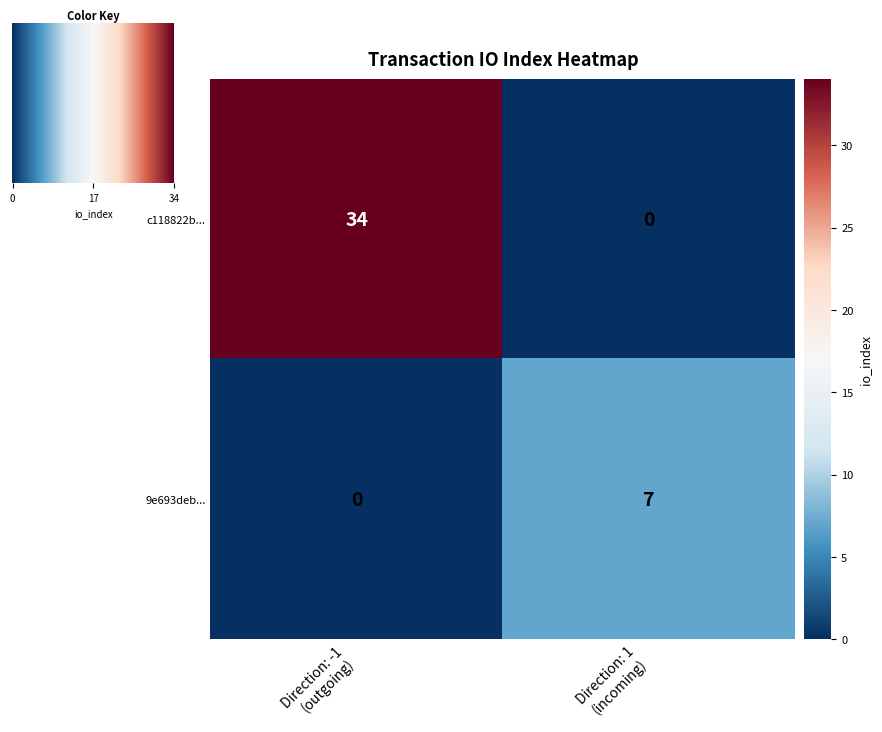

Reading left to right, extract all data points from this chart.

c118822b...: 34	0
9e693deb...: 0	7